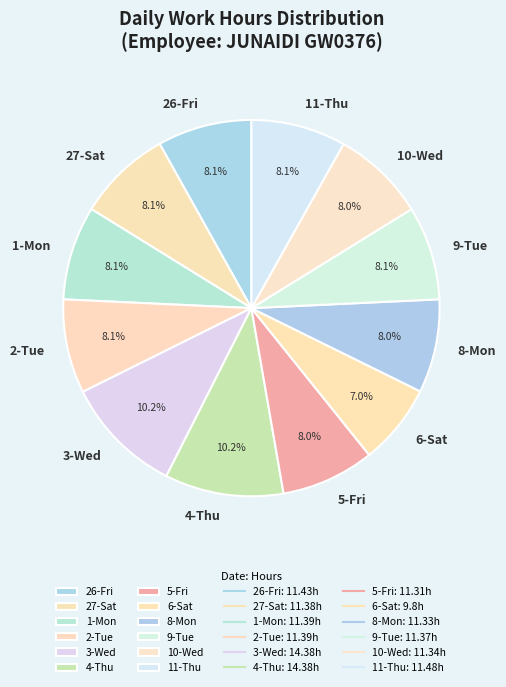

To the nearest percent, what percentage of the pie is 26-Fri?

8%